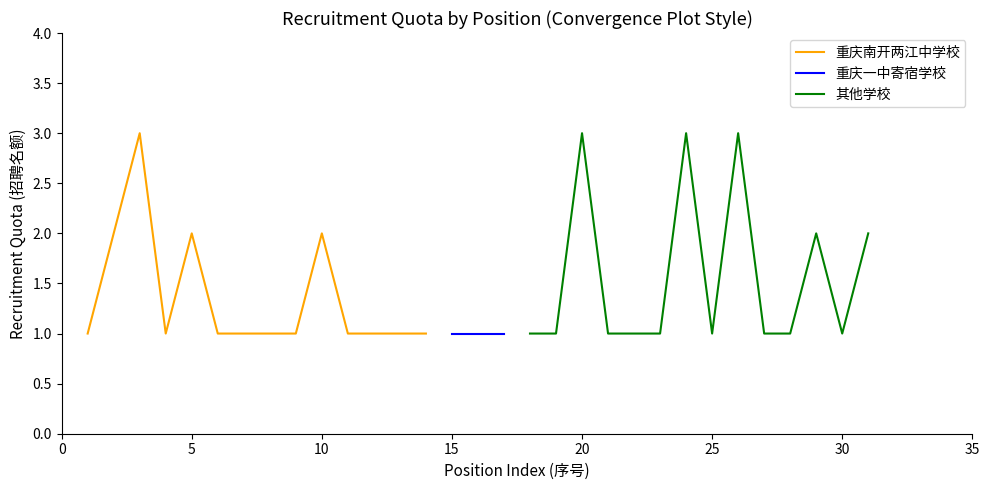

What is the maximum value for 重庆南开两江中学校?

3